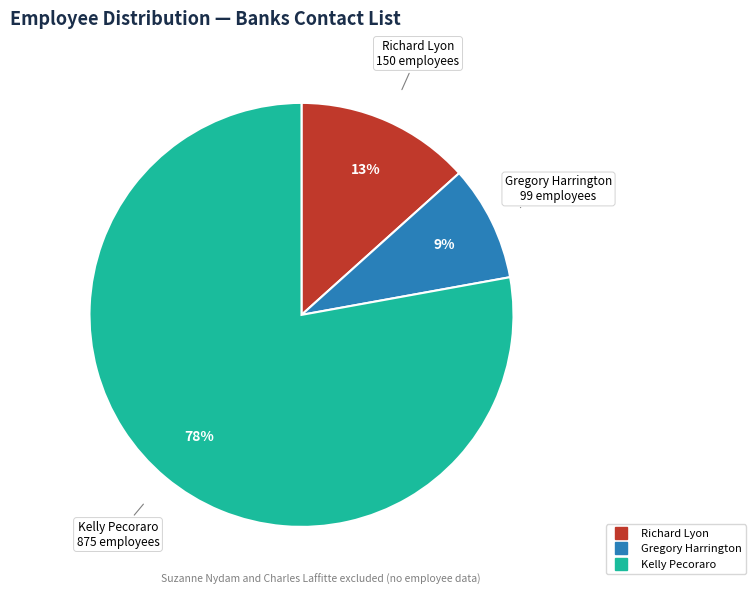

To the nearest percent, what is the combined percentage of Kelly Pecoraro and Richard Lyon?

91%